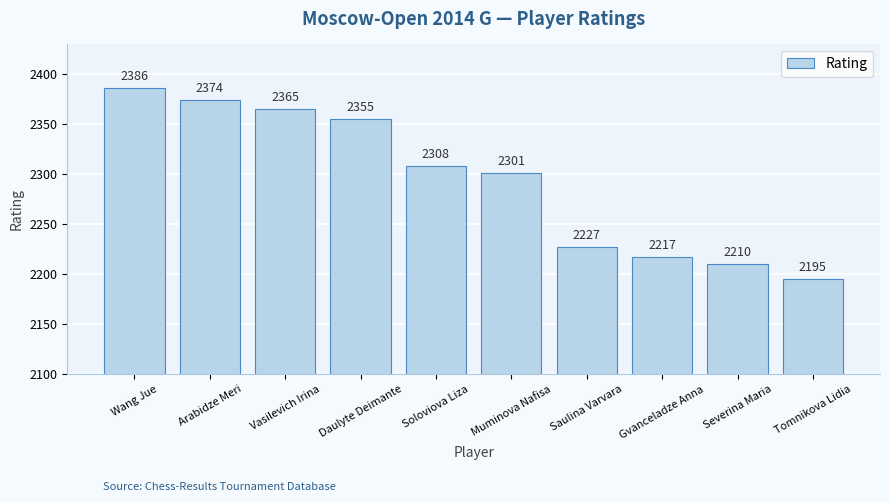

The value at Arabidze Meri is 2374. True or false?

True